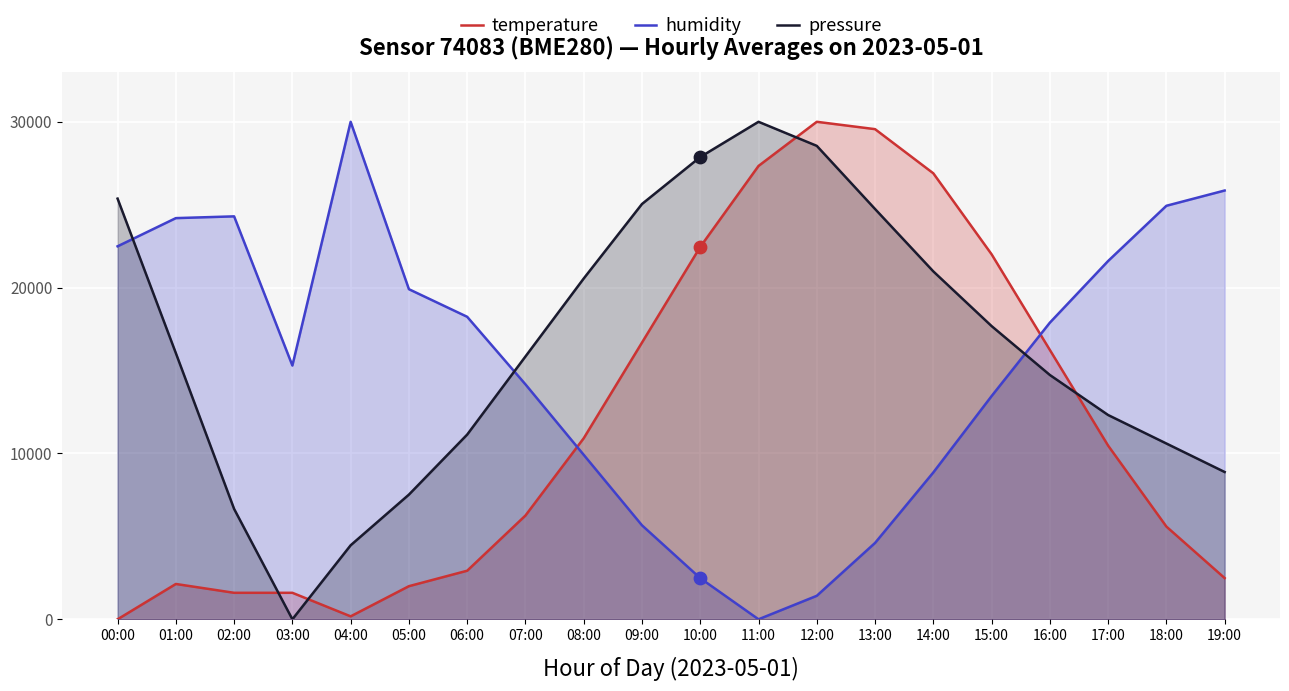

What is the total value across all series at 17:00?

44397.2